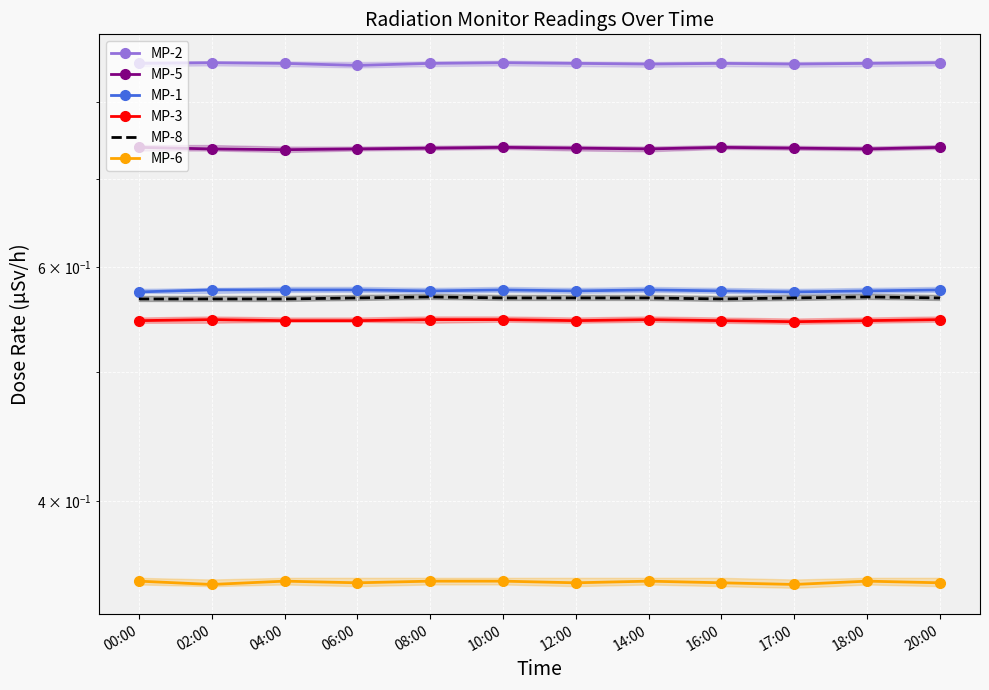

What is the sum of the MP-8 values at 00:00 and 08:00?

1.1